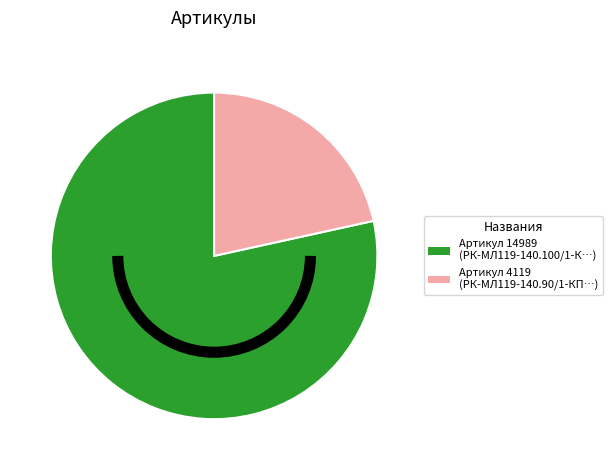

Does any single category account for the majority?

Yes